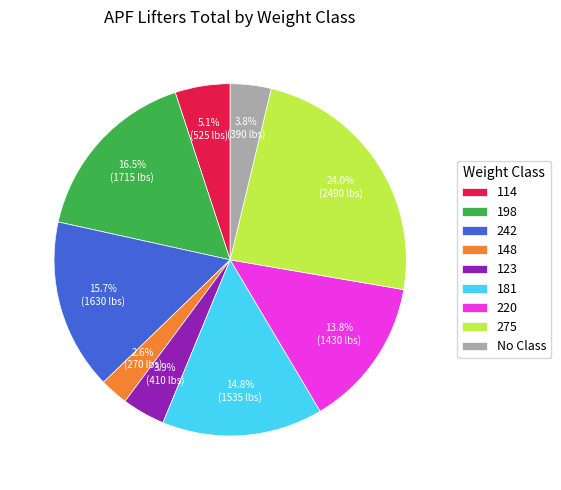

How much of the chart is everything except 220?

86.2%